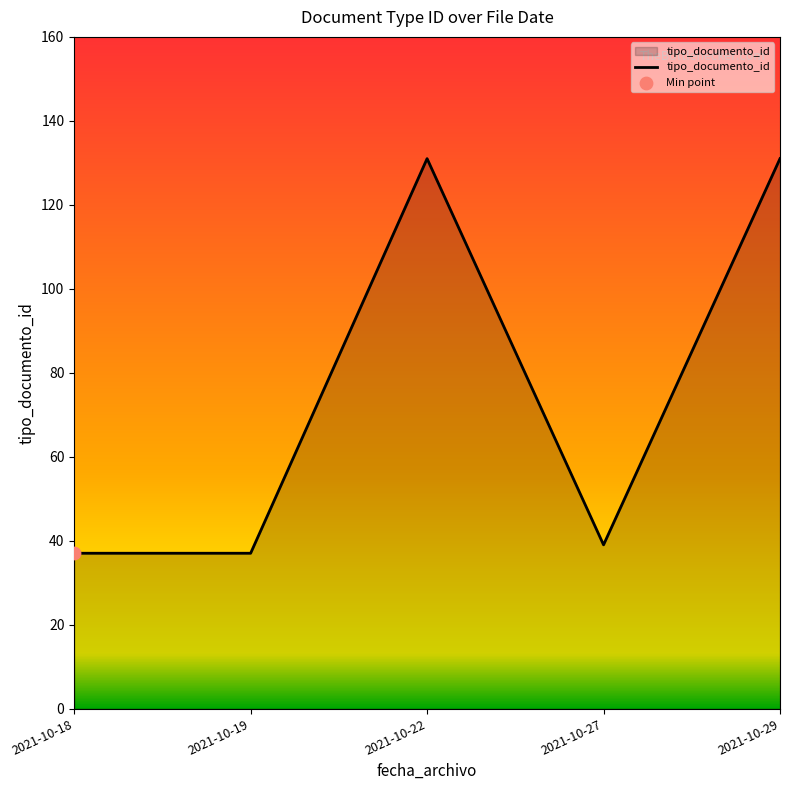

What is the change in value from 2021-10-22 to 2021-10-27?

-92